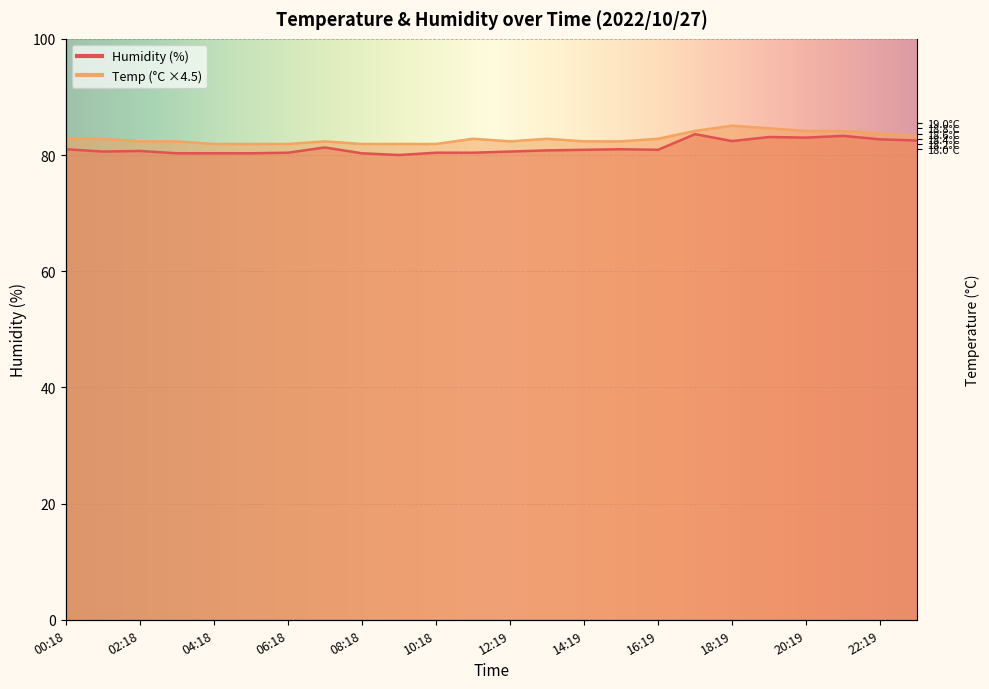

Is the value of Humidity at 15:19 greater than the value of Temp at 19:19?

No